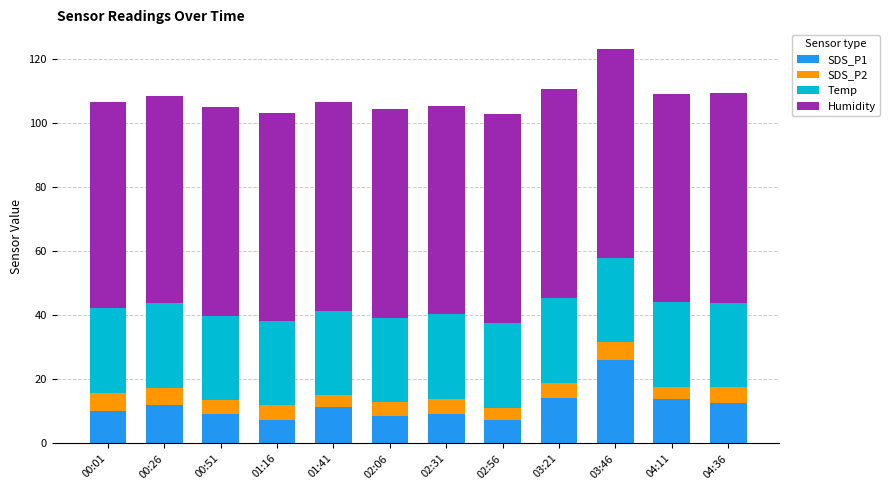

Is it true that SDS_P1 equals 5.8 at 03:46?

False